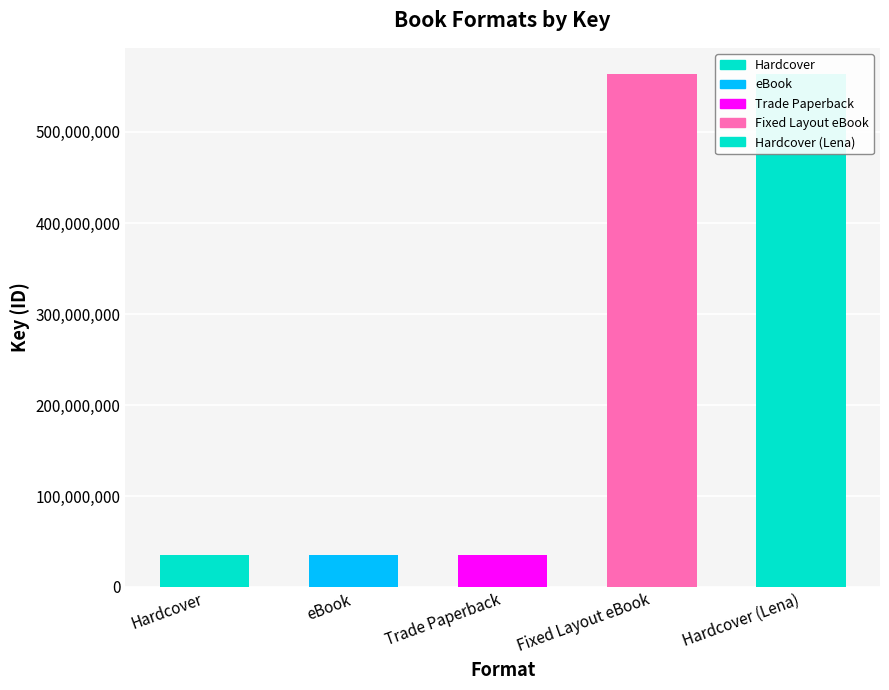

Are the bars horizontal?

No